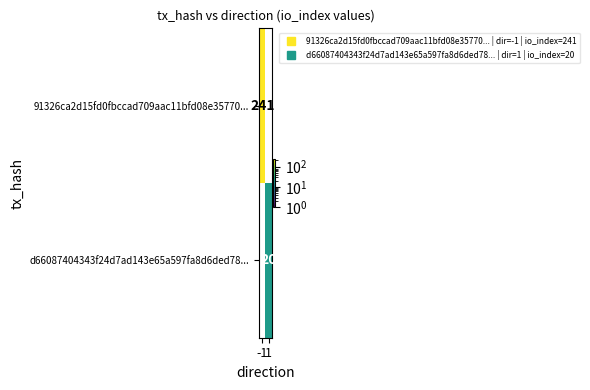

Rank the series by their average value, from lowest to highest.

91326ca2d15fd0fbccad709aac11bfd08e35770..., d66087404343f24d7ad143e65a597fa8d6ded78...